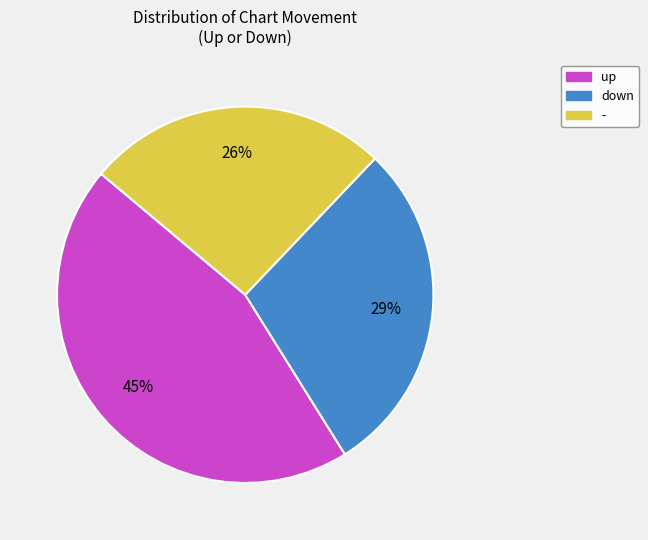

The down slice represents 29% of the pie. True or false?

True